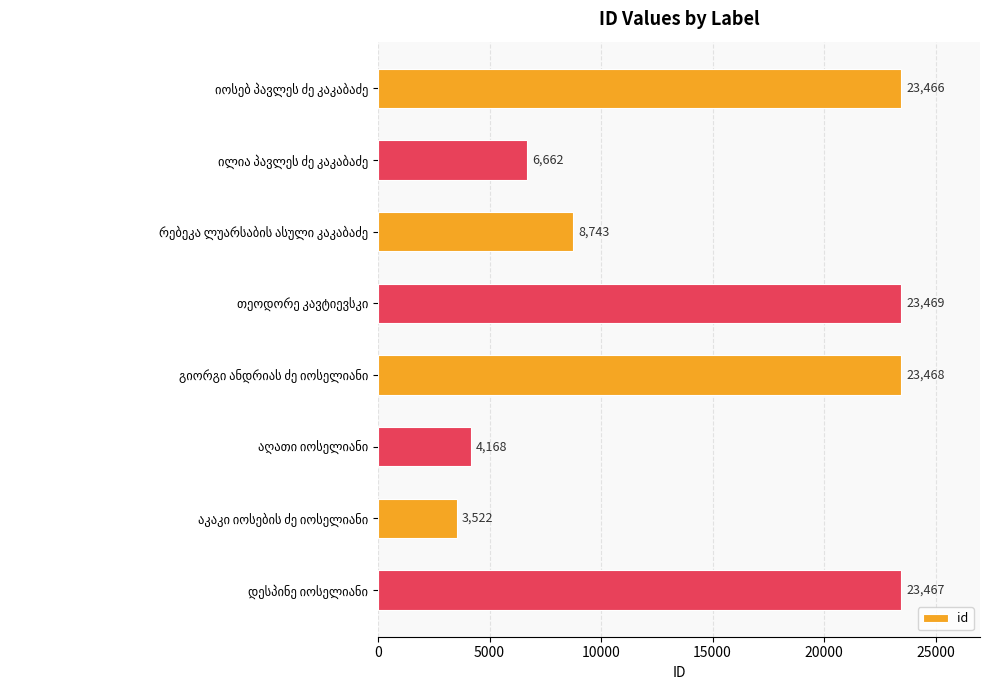

What is the sum of all values?

116965